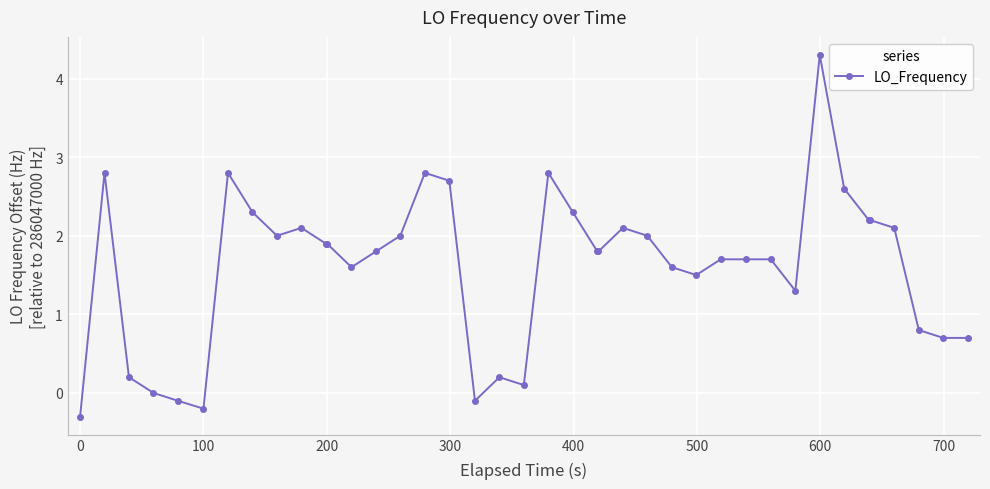

What is the average value?

1.6